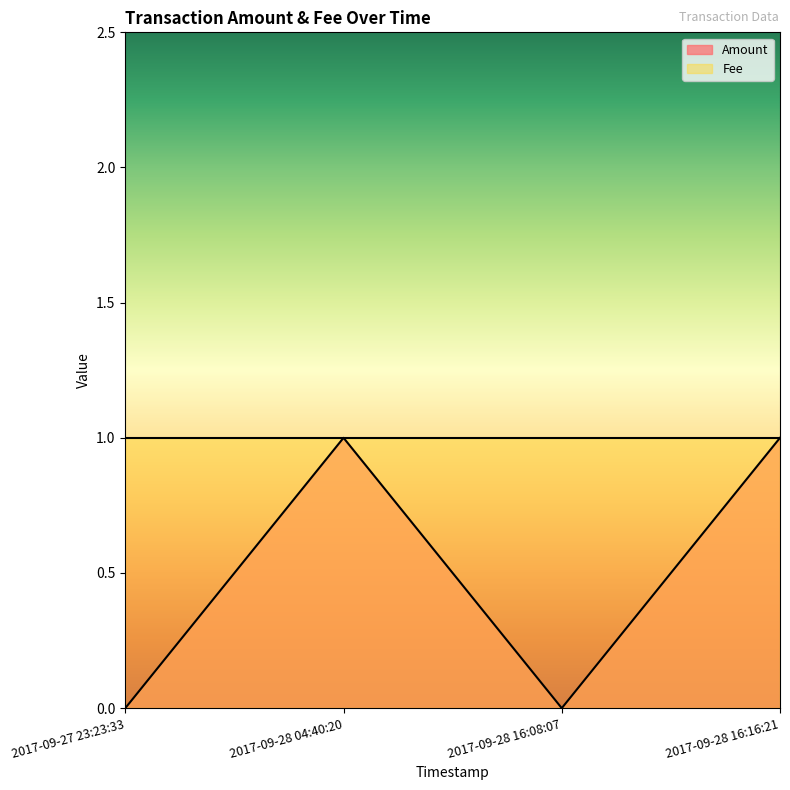

Between 2017-09-27 23:23:33 and 2017-09-28 16:08:07, which is larger?

2017-09-27 23:23:33